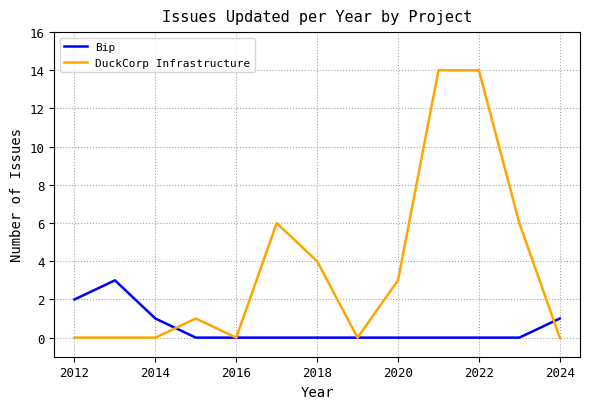

What is the maximum value for Bip?

3